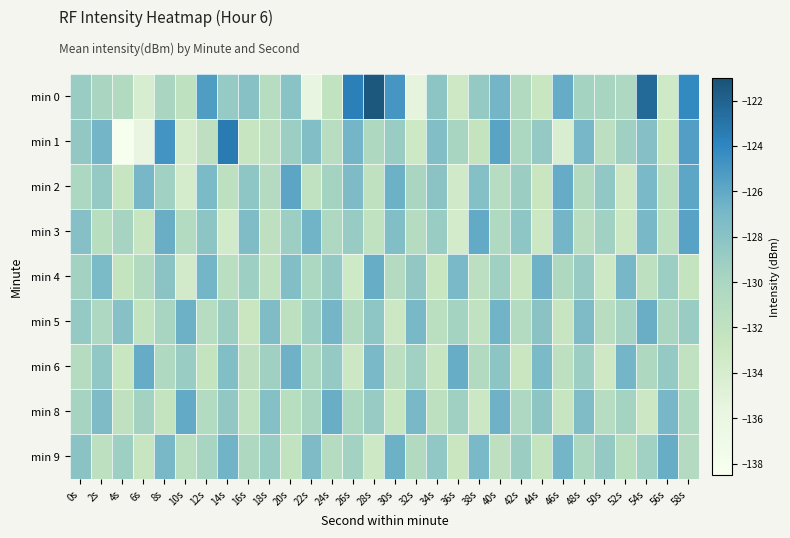

At 32s, list the series in order from smallest to largest.

min 0, min 1, min 3, min 9, min 2, min 6, min 4, min 5, min 8